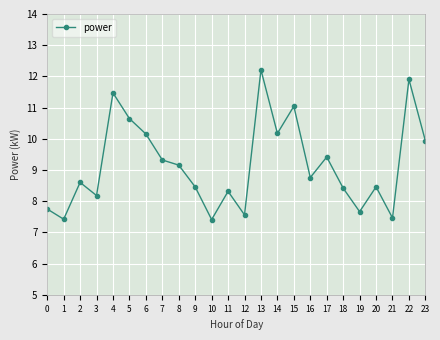

Read the value at 5.

10.6